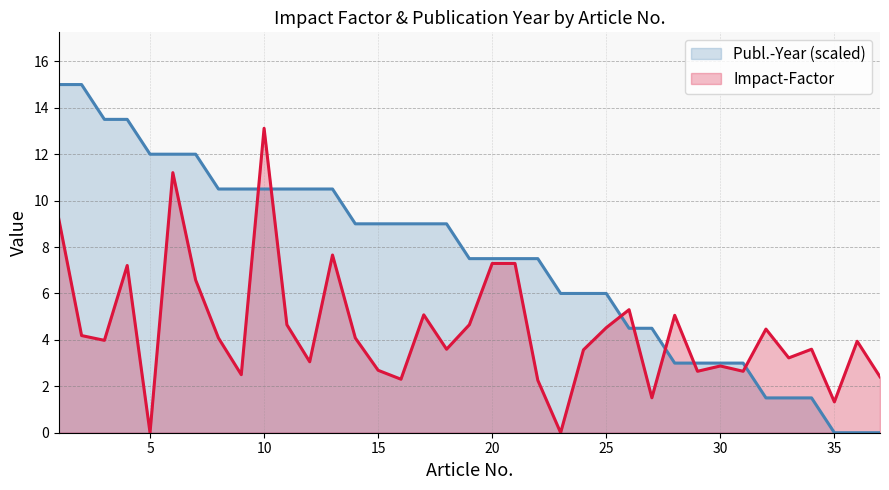

Reading left to right, list all the values displayed in this chart.

Impact-Factor: 1=9.2	2=4.2	3=4.0	4=7.2	5=0.0	6=11.2	7=6.6	8=4.1	9=2.5	10=13.1	11=4.7	12=3.1	13=7.7	14=4.1	15=2.7	16=2.3	17=5.1	18=3.6	19=4.7	20=7.3	21=7.3	22=2.3	23=0.0	24=3.6	25=4.5	26=5.3	27=1.5	28=5.1	29=2.6	30=2.9	31=2.6	32=4.5	33=3.2	34=3.6	35=1.3	36=3.9	37=2.4
Publ.-Year: 1=15.0	2=15.0	3=13.5	4=13.5	5=12.0	6=12.0	7=12.0	8=10.5	9=10.5	10=10.5	11=10.5	12=10.5	13=10.5	14=9.0	15=9.0	16=9.0	17=9.0	18=9.0	19=7.5	20=7.5	21=7.5	22=7.5	23=6.0	24=6.0	25=6.0	26=4.5	27=4.5	28=3.0	29=3.0	30=3.0	31=3.0	32=1.5	33=1.5	34=1.5	35=0.0	36=0.0	37=0.0